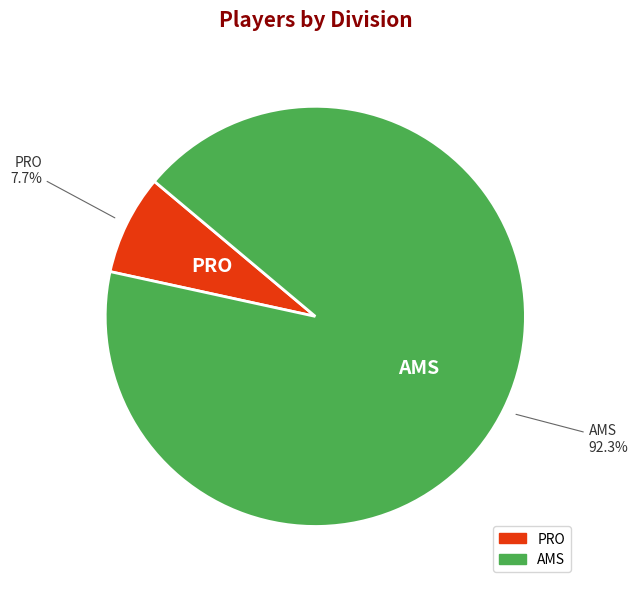

What is the largest slice in the pie chart?

AMS